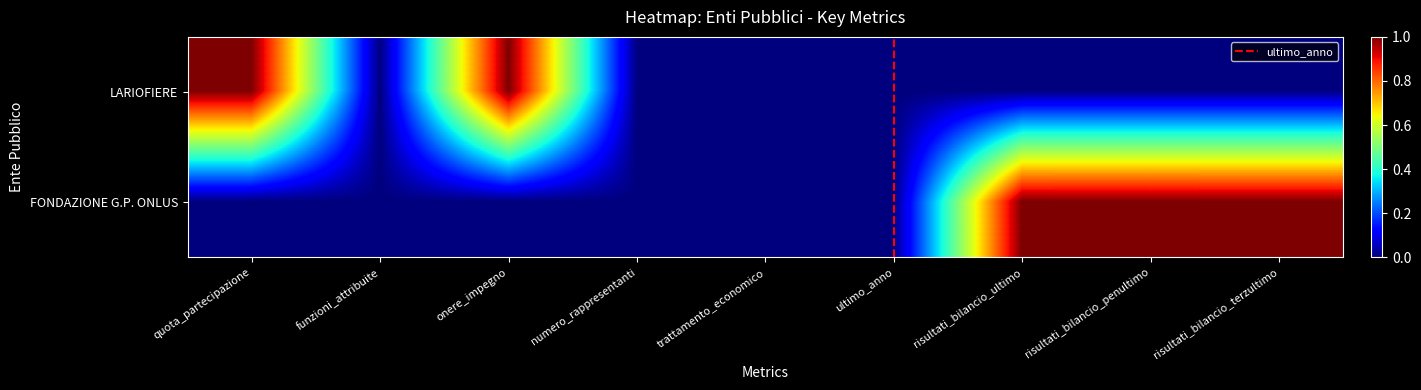

Between ultimo_anno and risultati_bilancio_ultimo, which is larger?

ultimo_anno